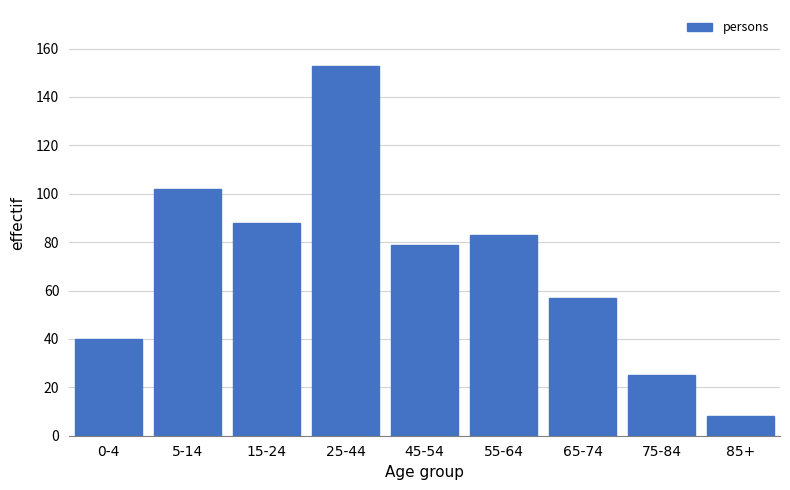

Reading right to left, extract all data points from this chart.

8	25	57	83	79	153	88	102	40